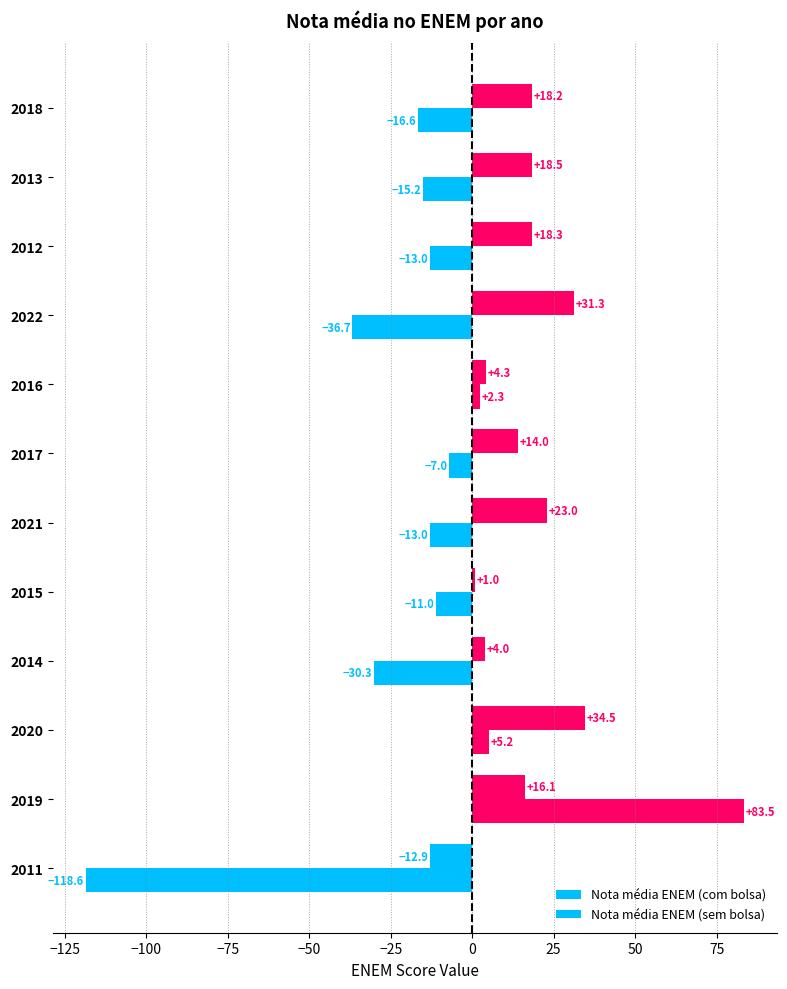

How many negative values does the Nota média ENEM (sem bolsa) series have?

9